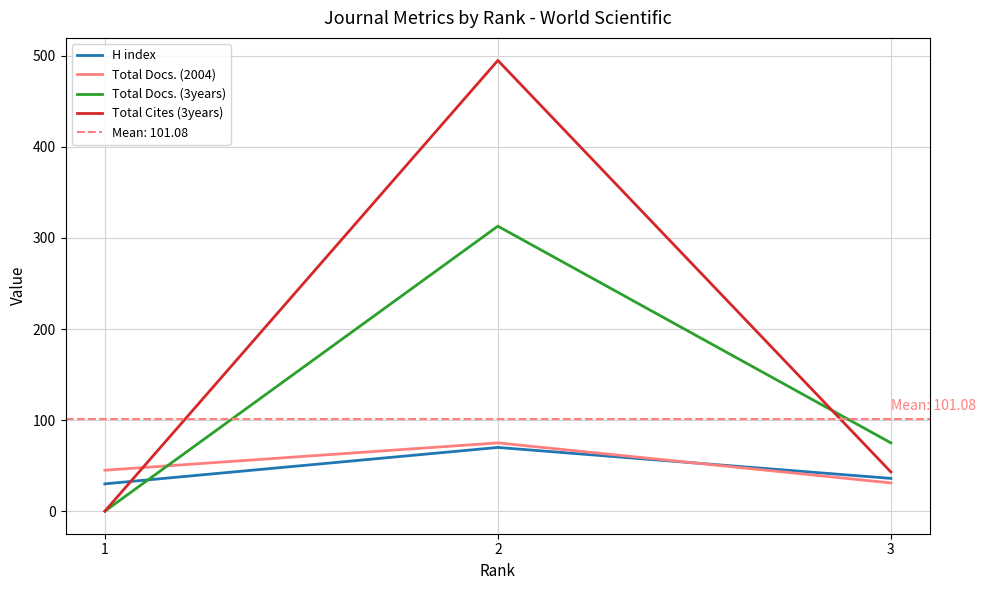

Is this an area chart (filled region under the line)?

No